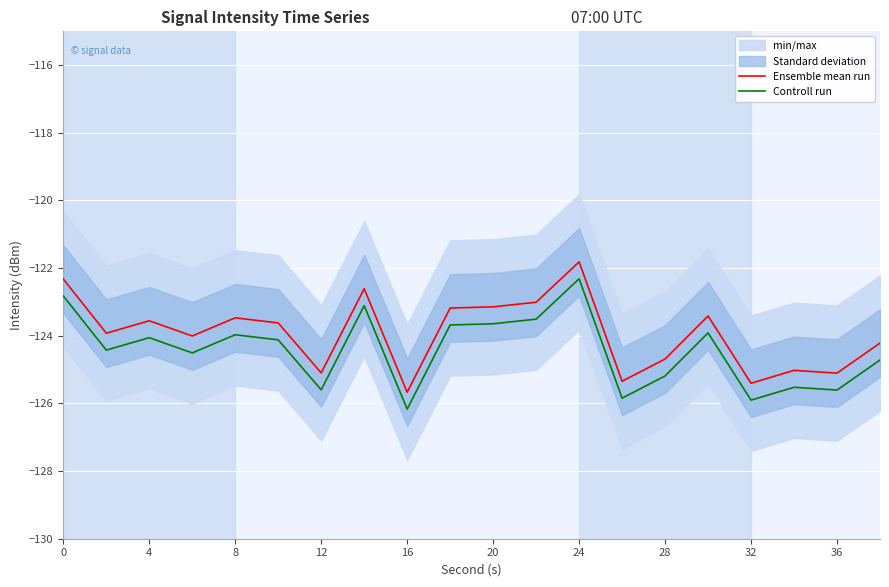

True or false: Ensemble mean run and Controll run cross at least once.

False